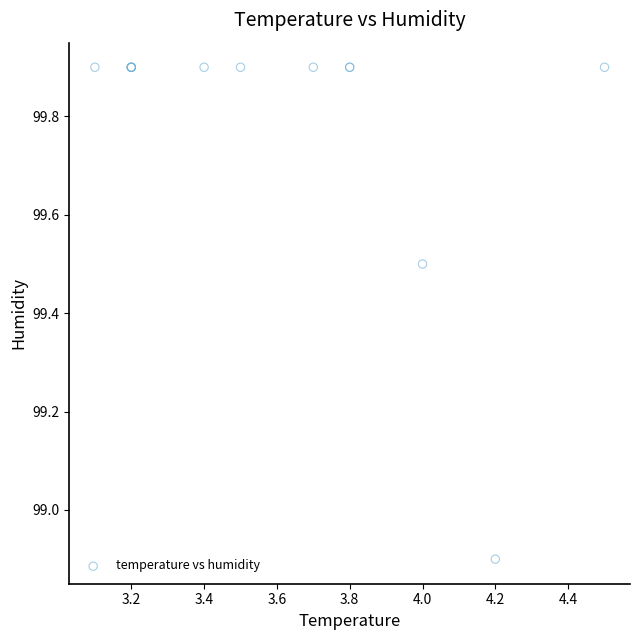

What Y value in the scatter plot is closest to 99?

98.9